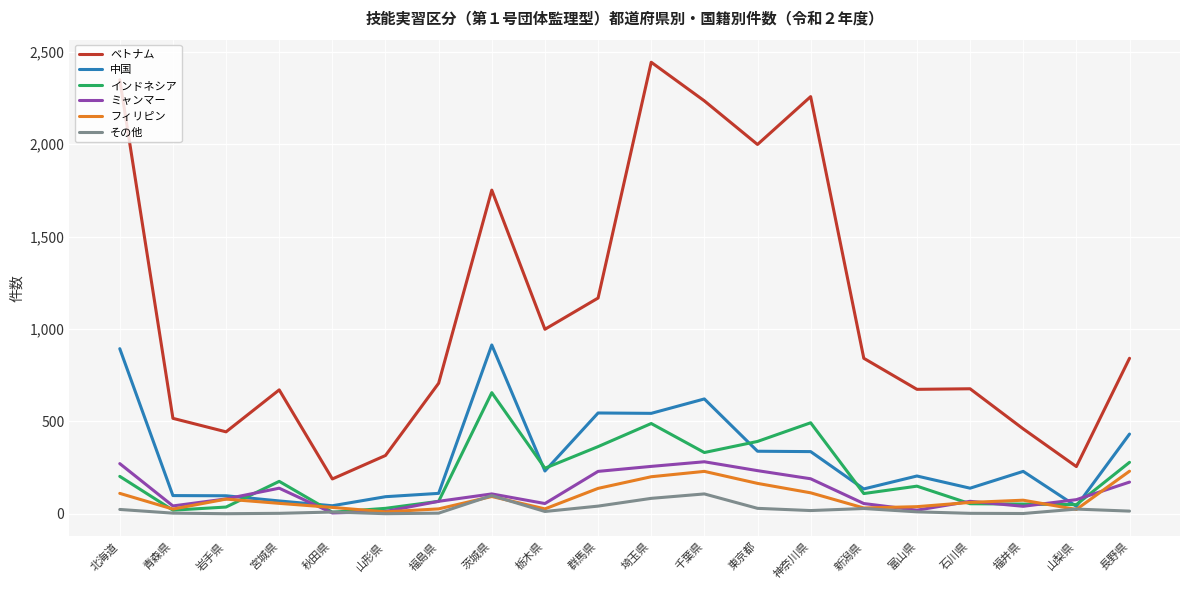

Where does the ミャンマー series first go above 80?

北海道